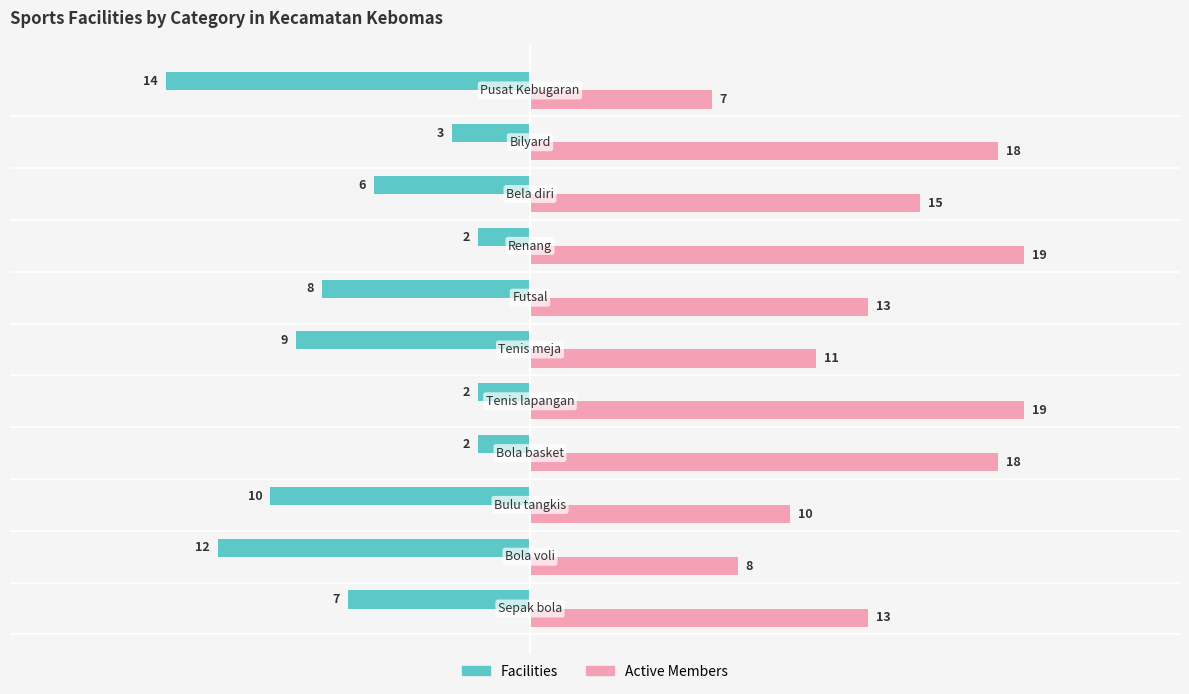

What is the greatest value displayed?

19